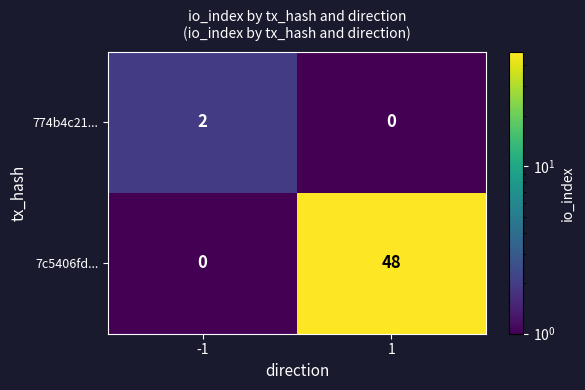

The 774b4c21... series shows 0 at 1. True or false?

True